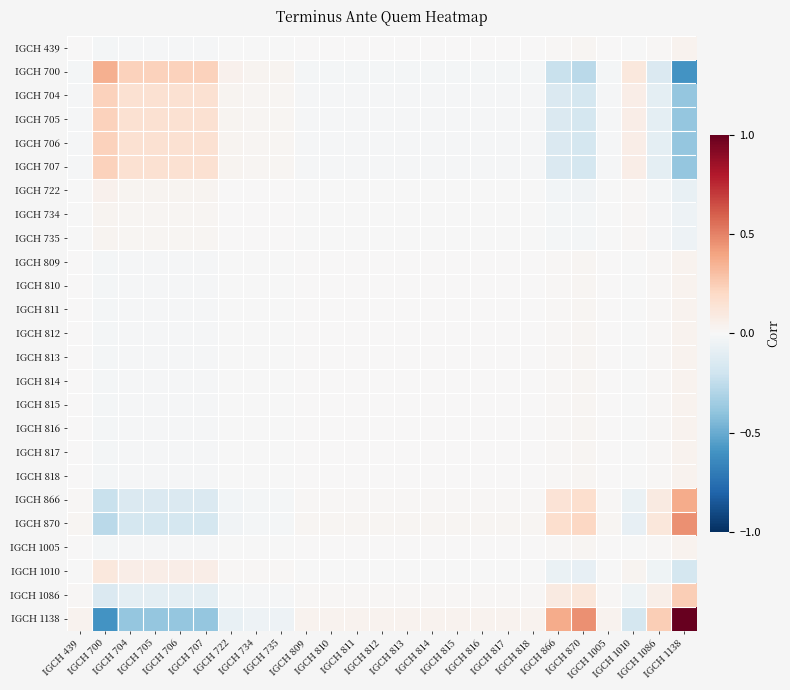

At how many categories does at least one series exceed 0?

25